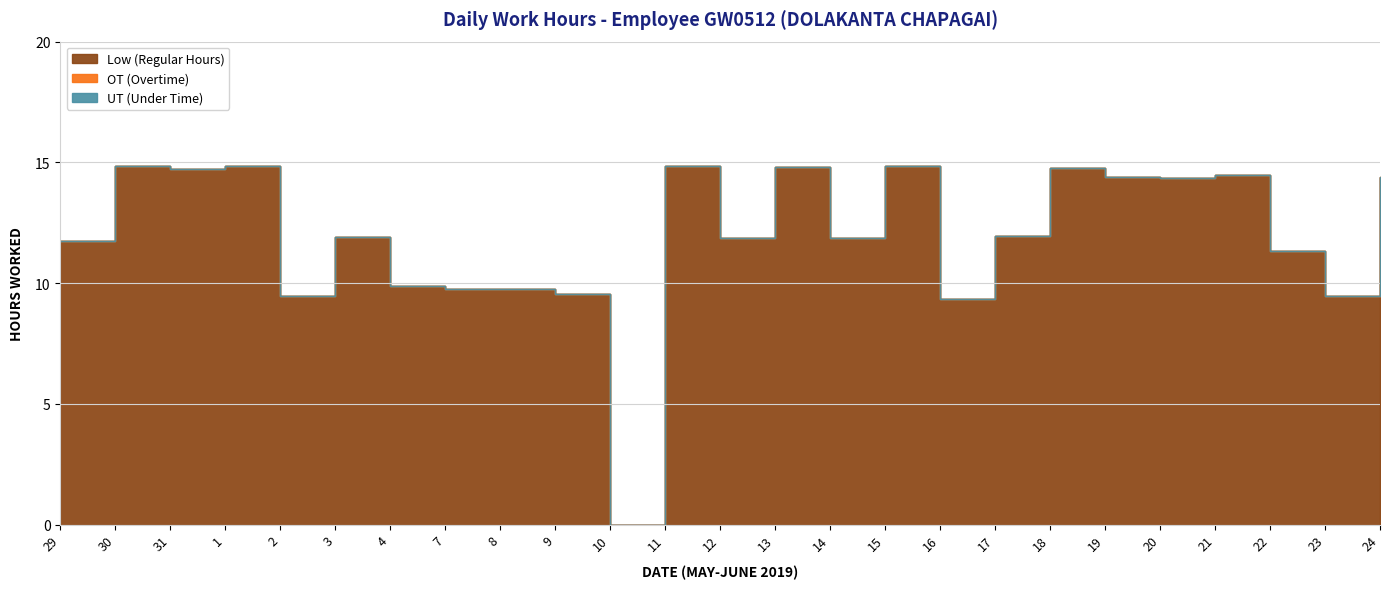

How many lines are shown in the chart?

3